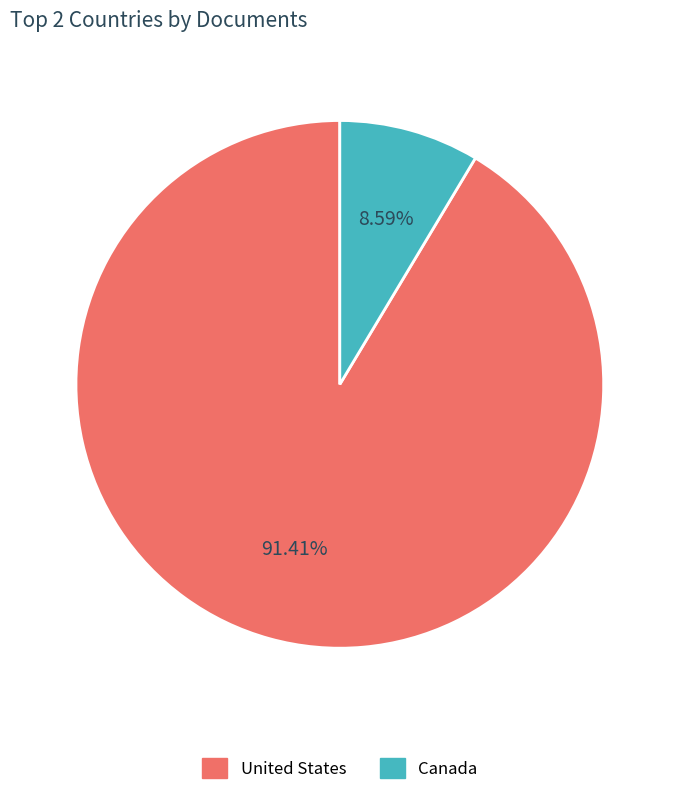

Which has a higher value, Canada or United States?

United States